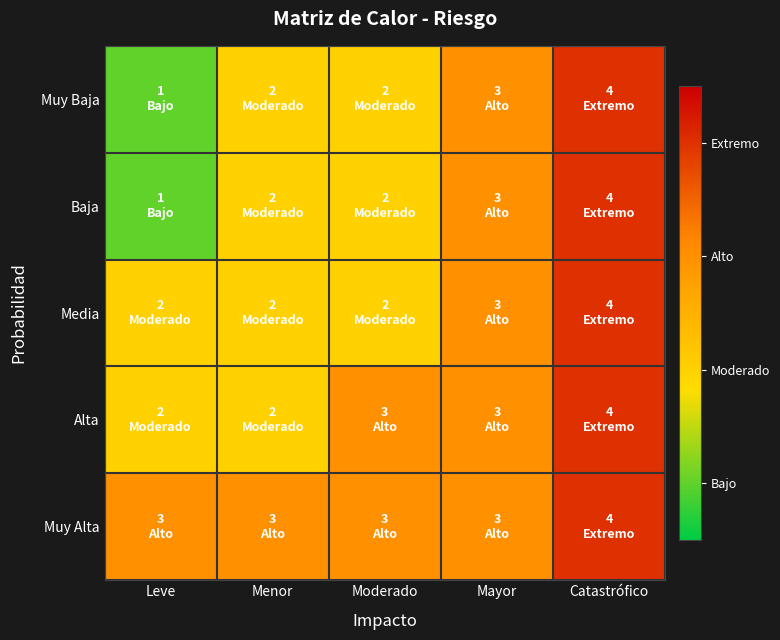

What is the smallest value displayed?

1